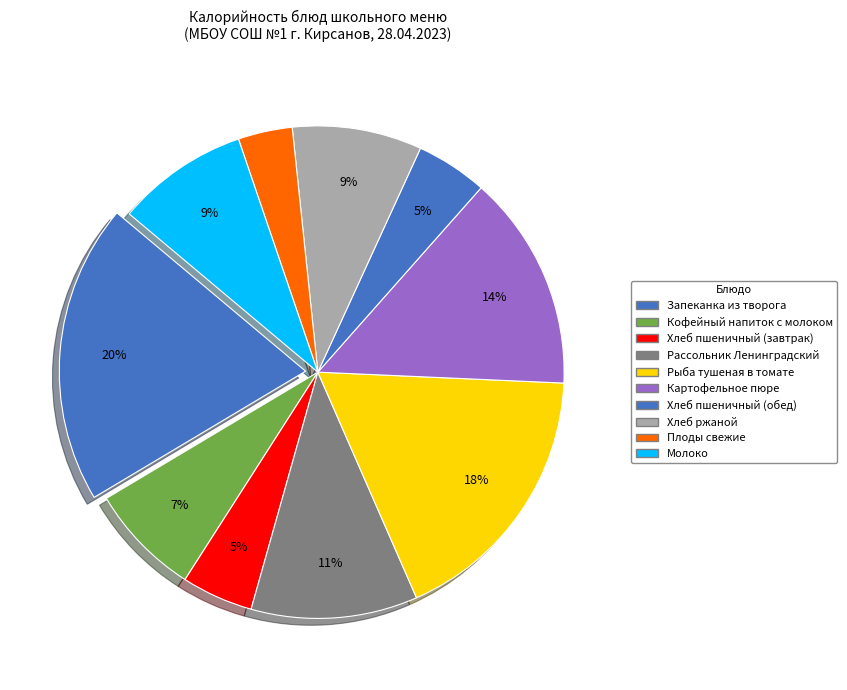

How many slices are in this pie chart?

10